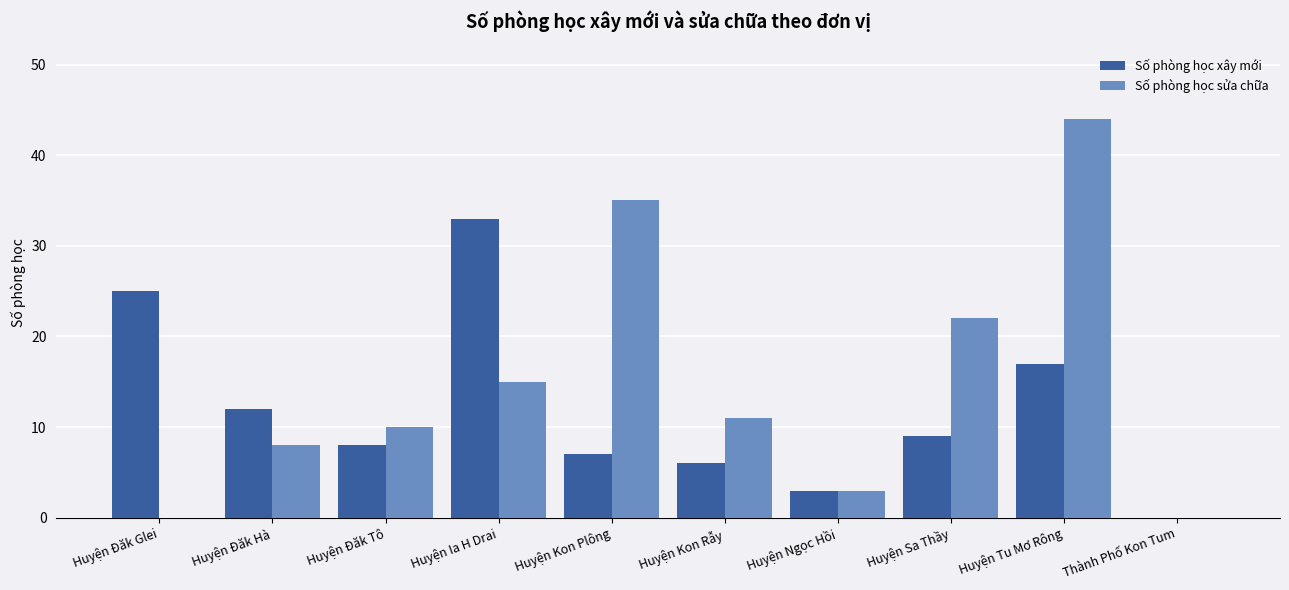

How many data points does each series have?

10